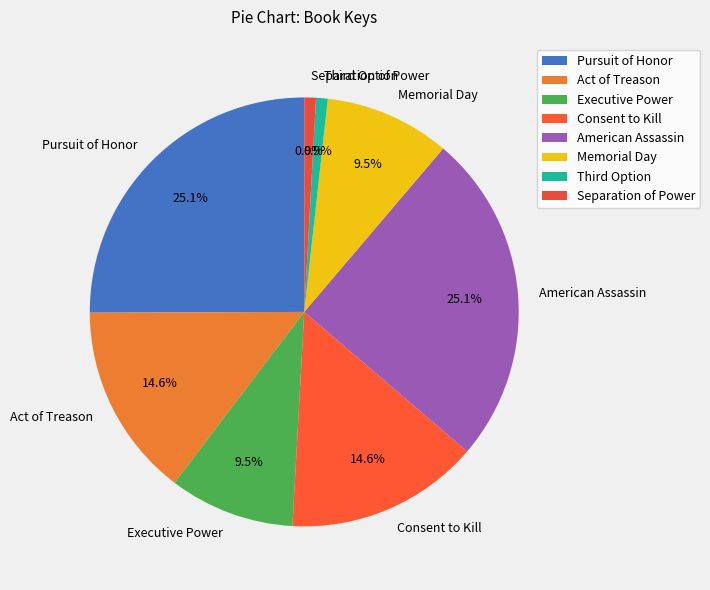

The Consent to Kill slice represents 26% of the pie. True or false?

False